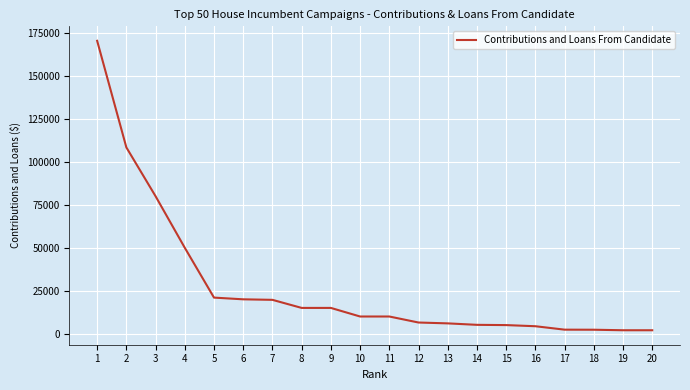

What is the maximum value shown in the chart?

170467